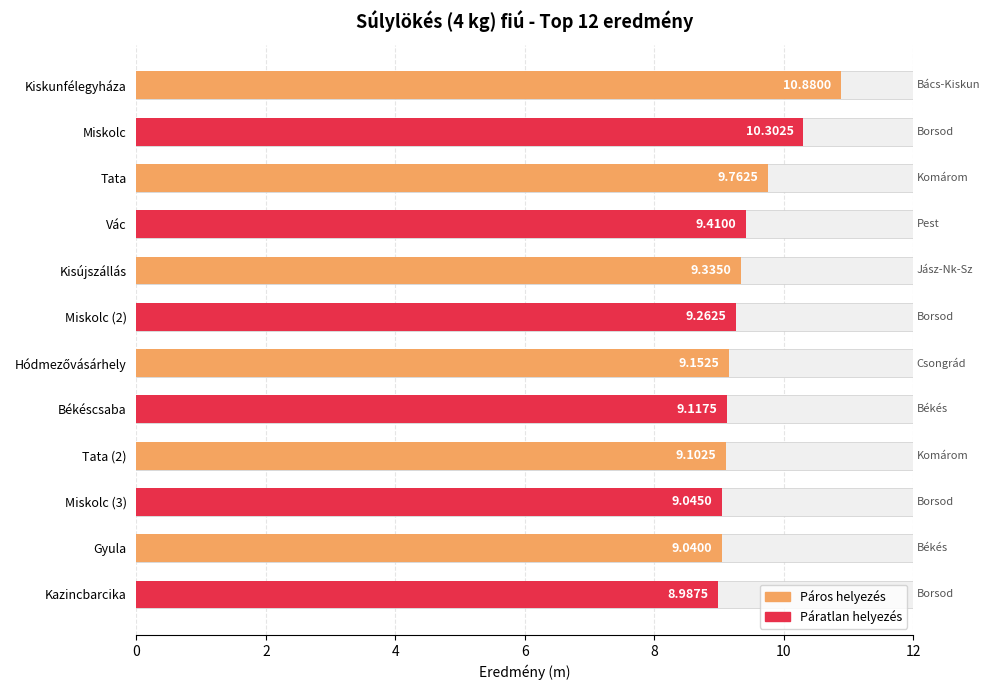

How many data points are less than 9?

1